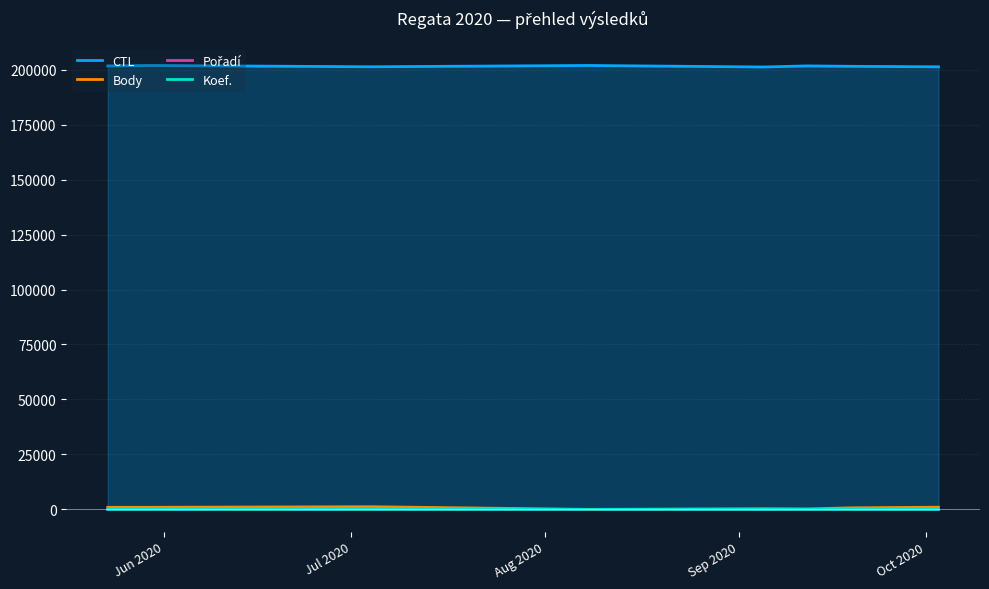

Which series has the largest total across all categories?

CTL